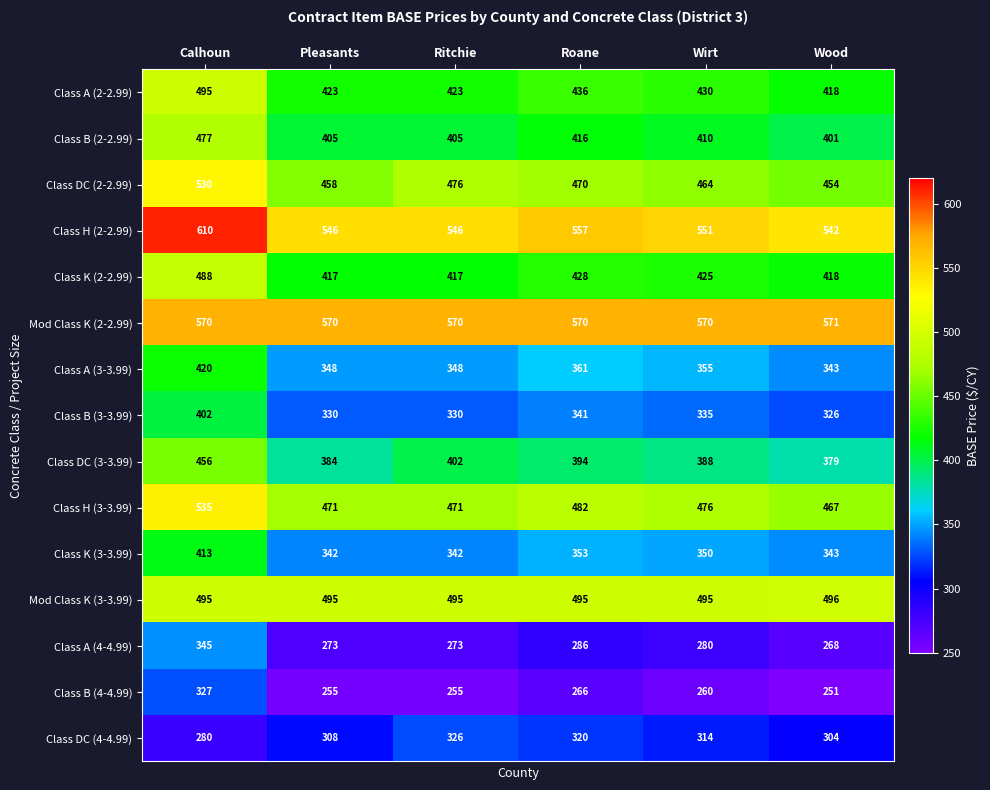

How many values in the Class DC (3-3.99) series are below 394?

3